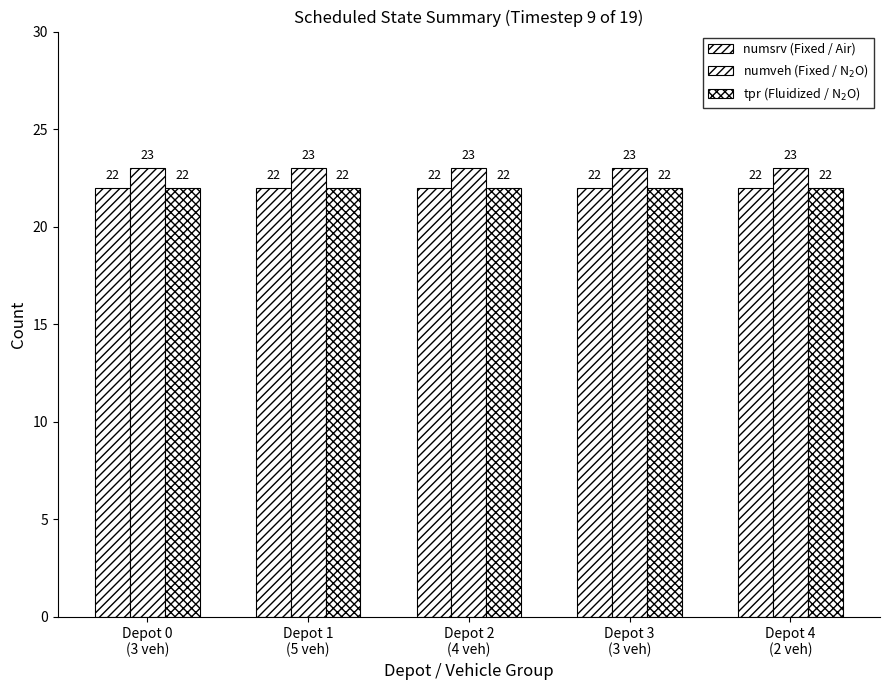

Is it true that numsrv (Fixed / Air) equals 9 at Depot 2
(4 veh)?

False